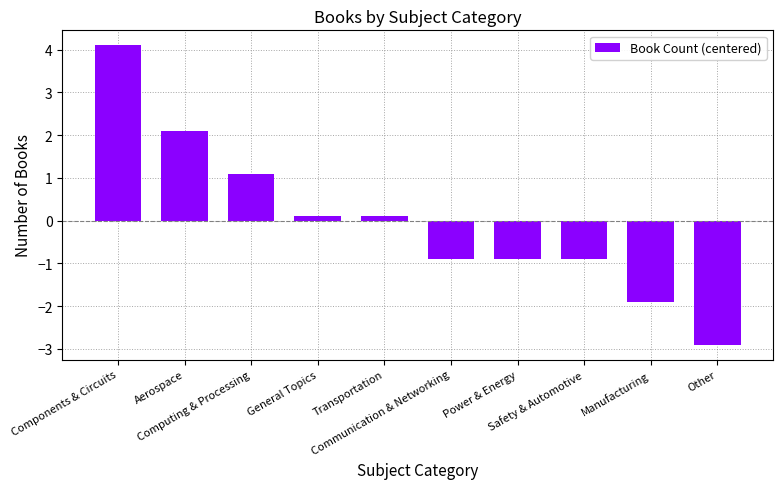

How many data points are above 0?

5